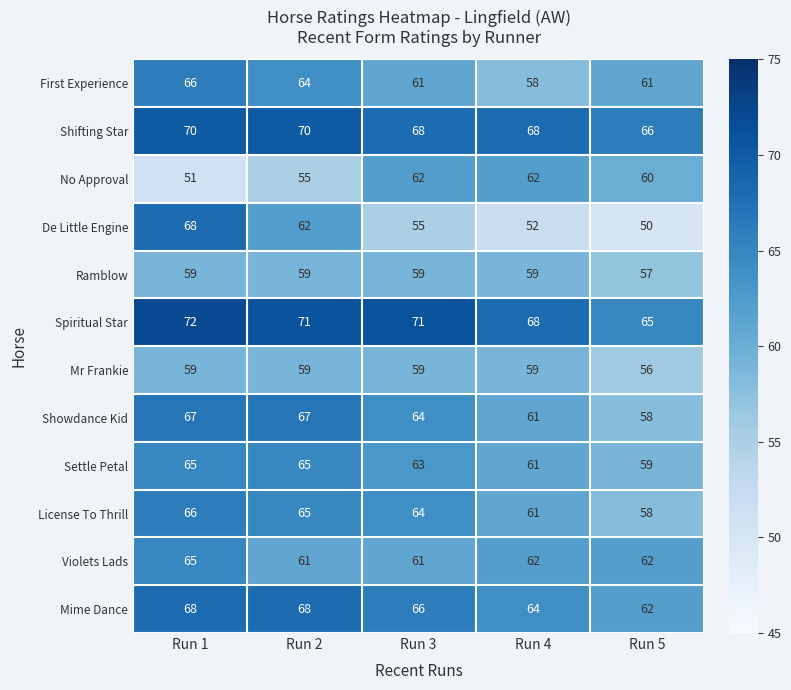

Which series has the largest total across all categories?

Spiritual Star